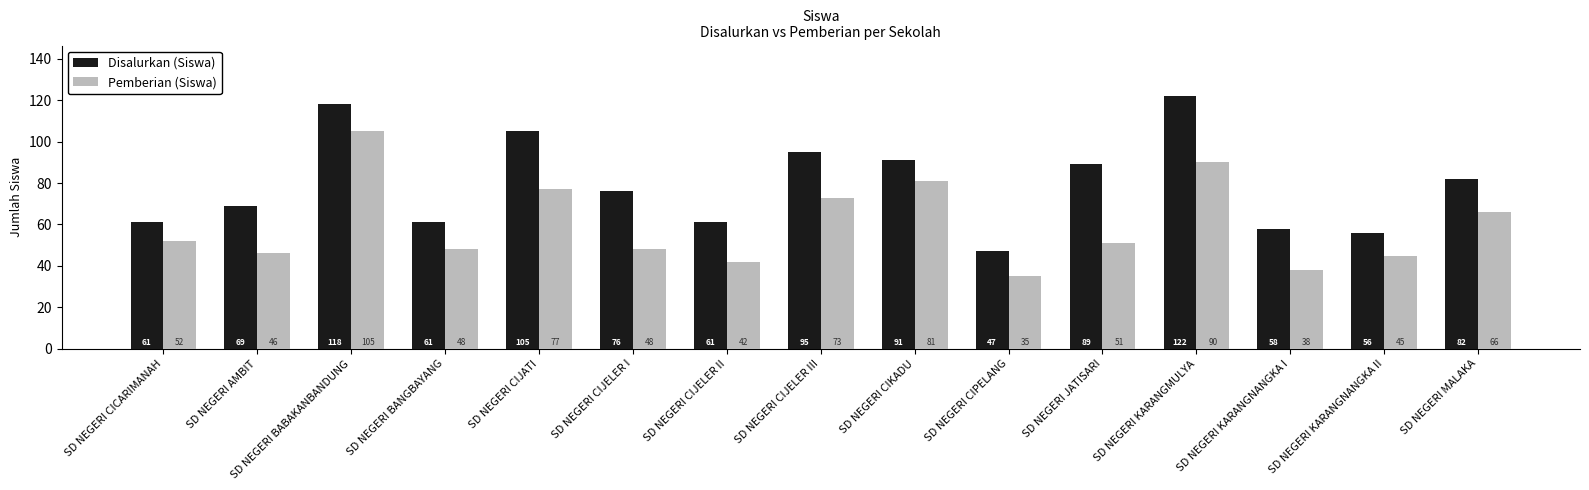

At which label does Pemberian (Siswa) reach its minimum?

SD NEGERI CIPELANG